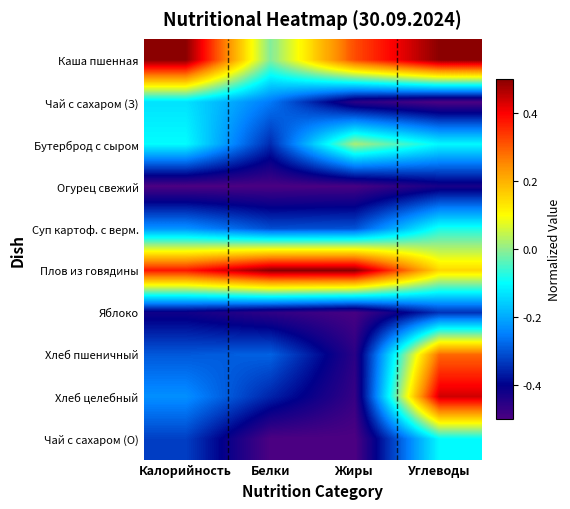

Between Углеводы and Жиры, which is larger?

Углеводы